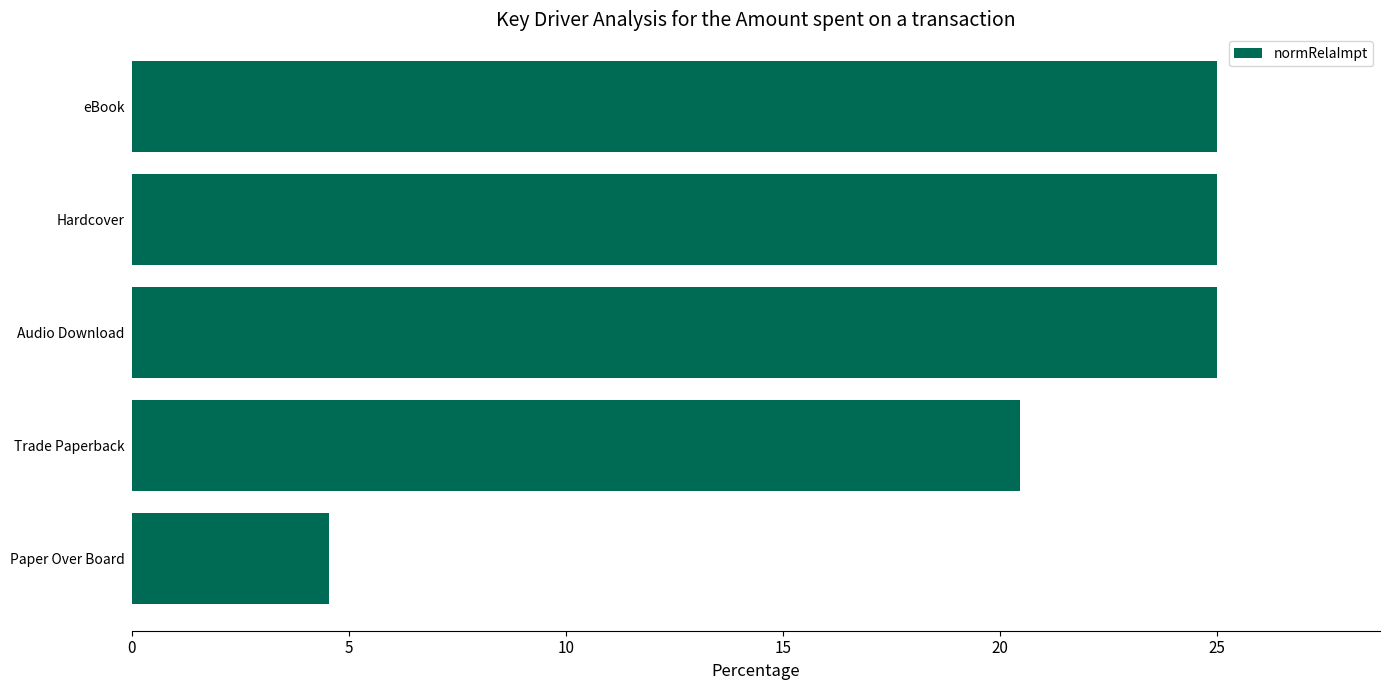

The value at Paper Over Board is 4.5. True or false?

True